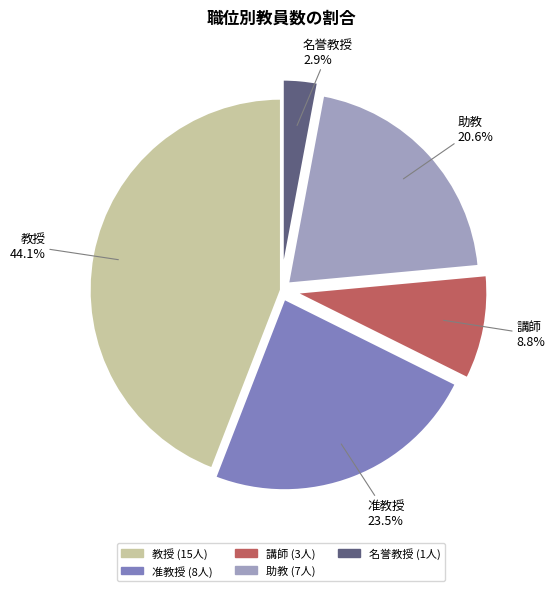

To the nearest percent, what is the difference between the largest and smallest slice percentages?

41%